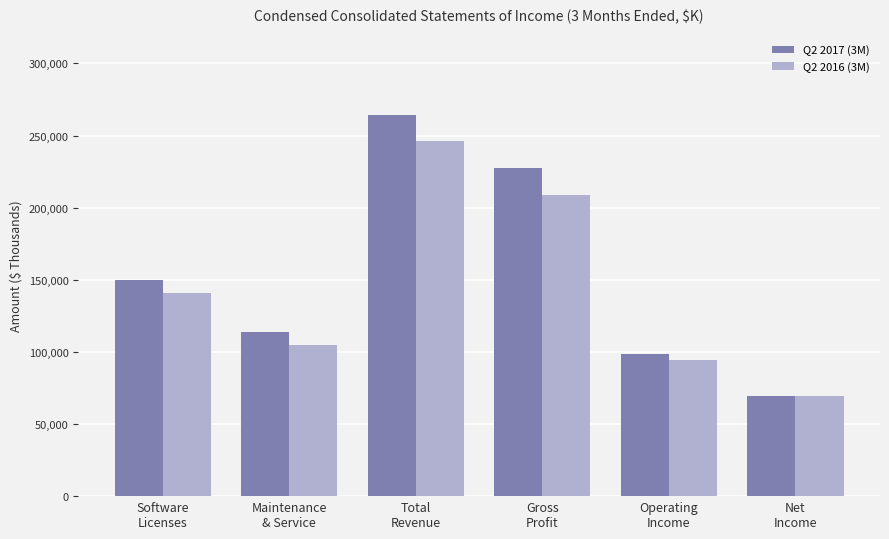

Which series has the largest range (max minus min)?

Q2 2017 (3M)